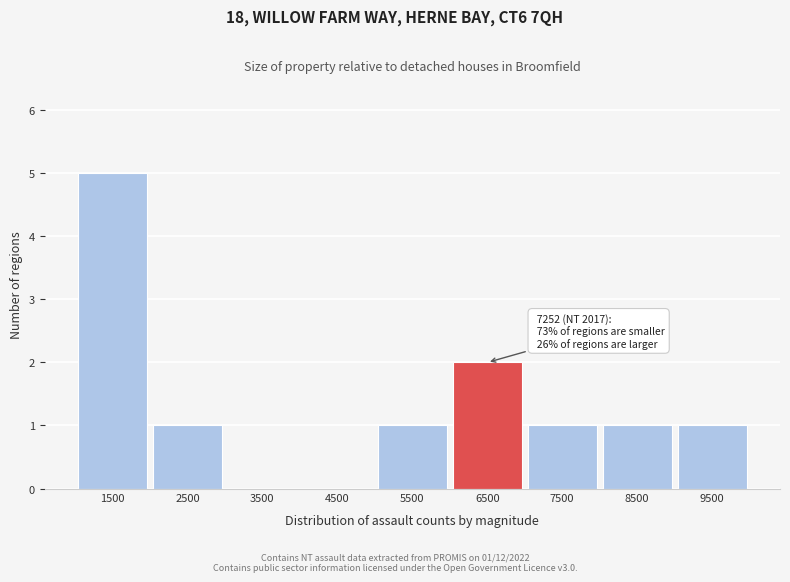

Reading left to right, extract all data points from this chart.

1500=5	2500=1	3500=0	4500=0	5500=1	6500=2	7500=1	8500=1	9500=1